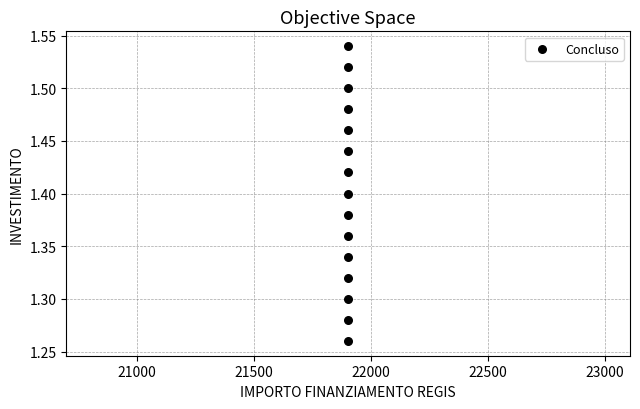

What is the range of Y values (max minus min)?

0.3